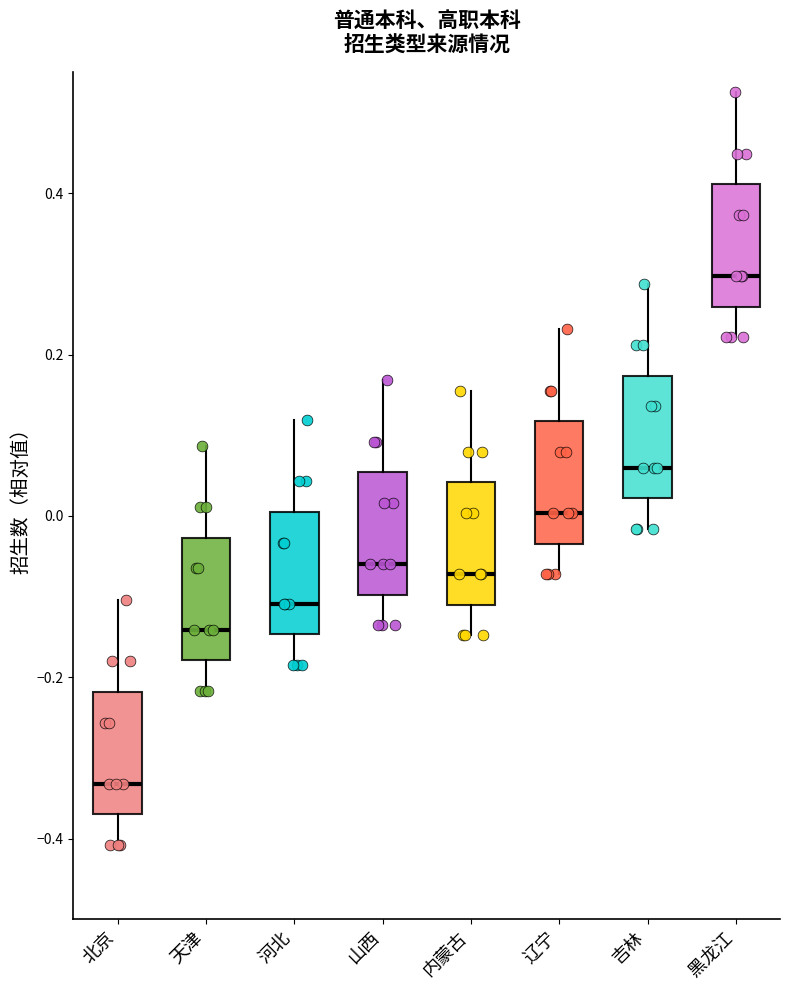

Where does the upper whisker of the box for 内蒙古 end on the y-axis? The values are not printed on the chart, so give them approximately, as read against the axis.

0.16